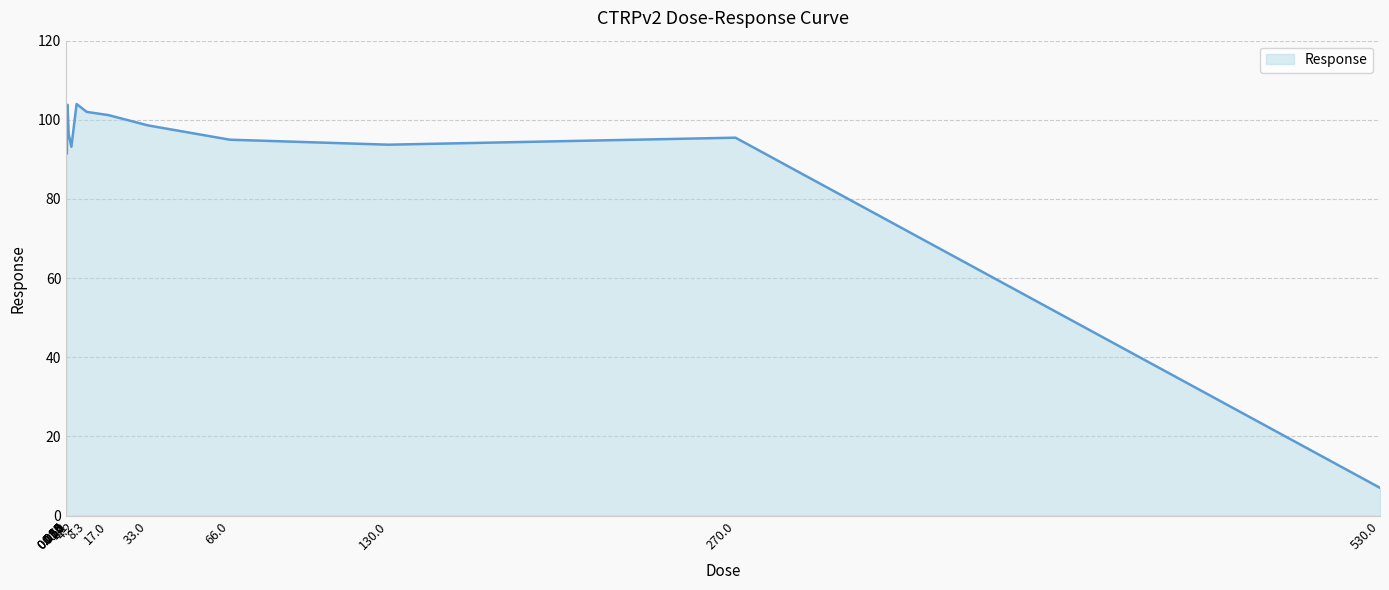

What is the smallest value displayed?

7.0